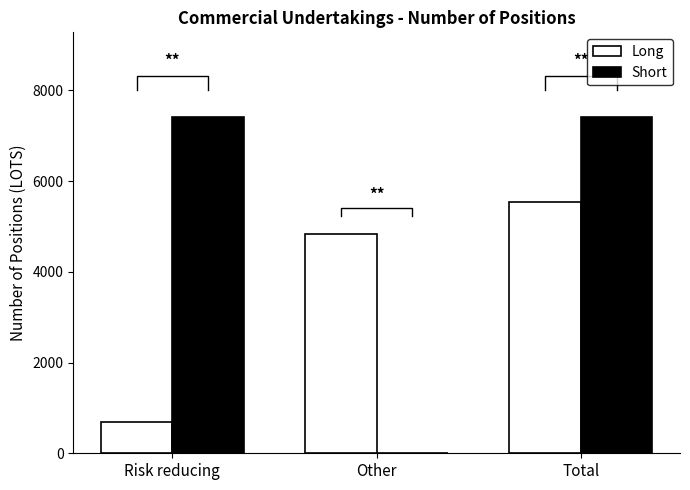

Rank the series by their average value, from highest to lowest.

Short, Long